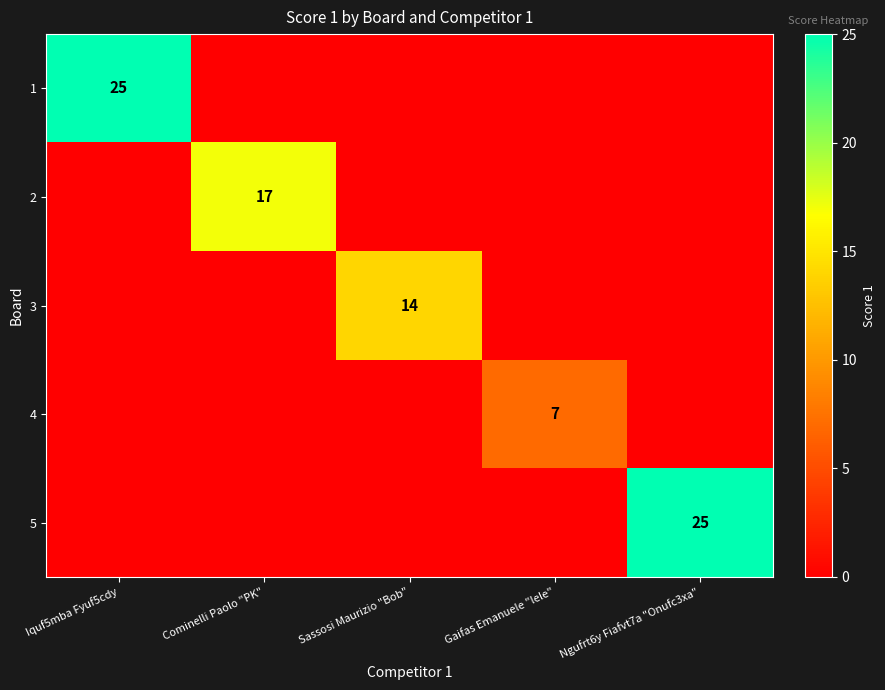

How many series are shown in this chart?

5